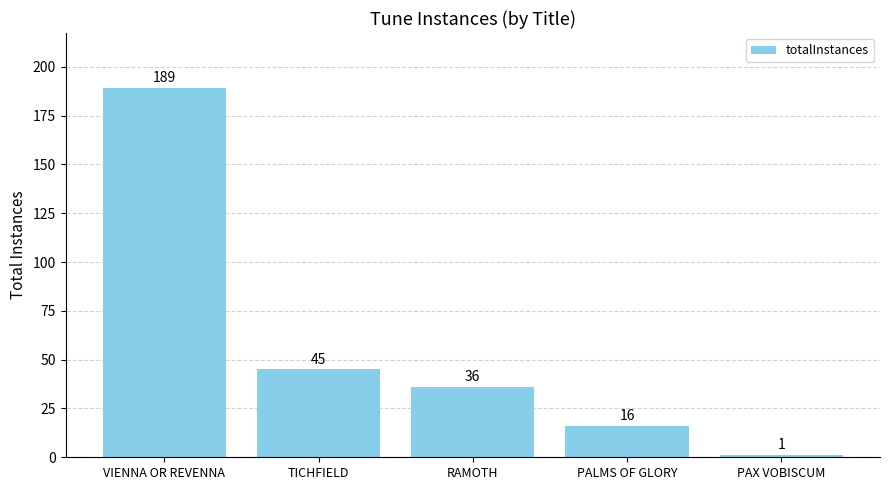

What is the value of the 3rd bar from the left?

36